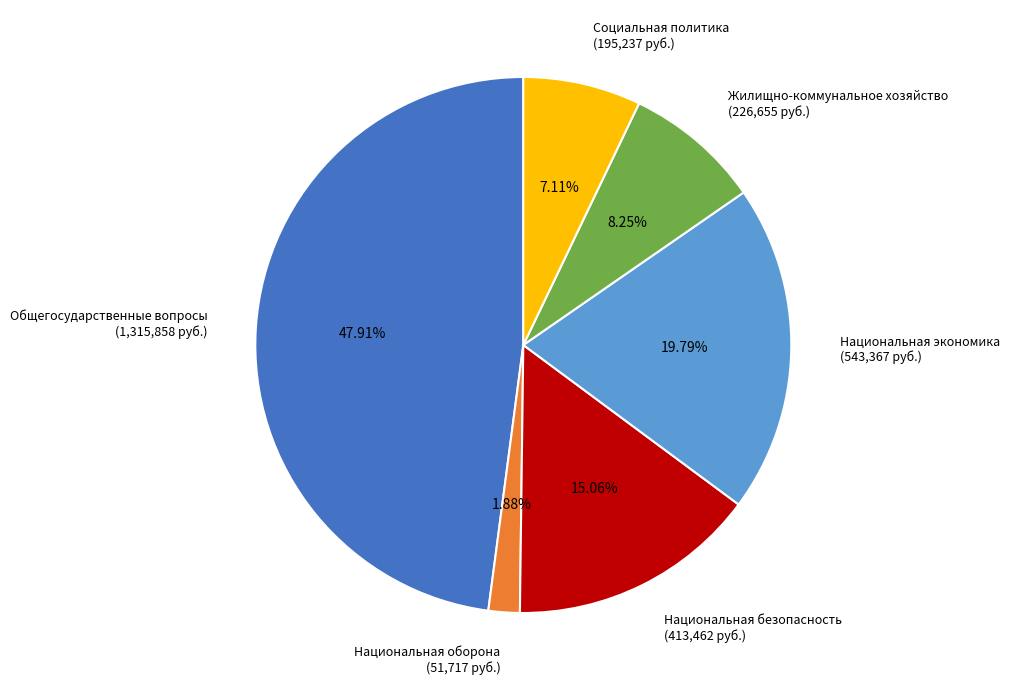

Is it true that Национальная оборона is 14% of the pie?

False